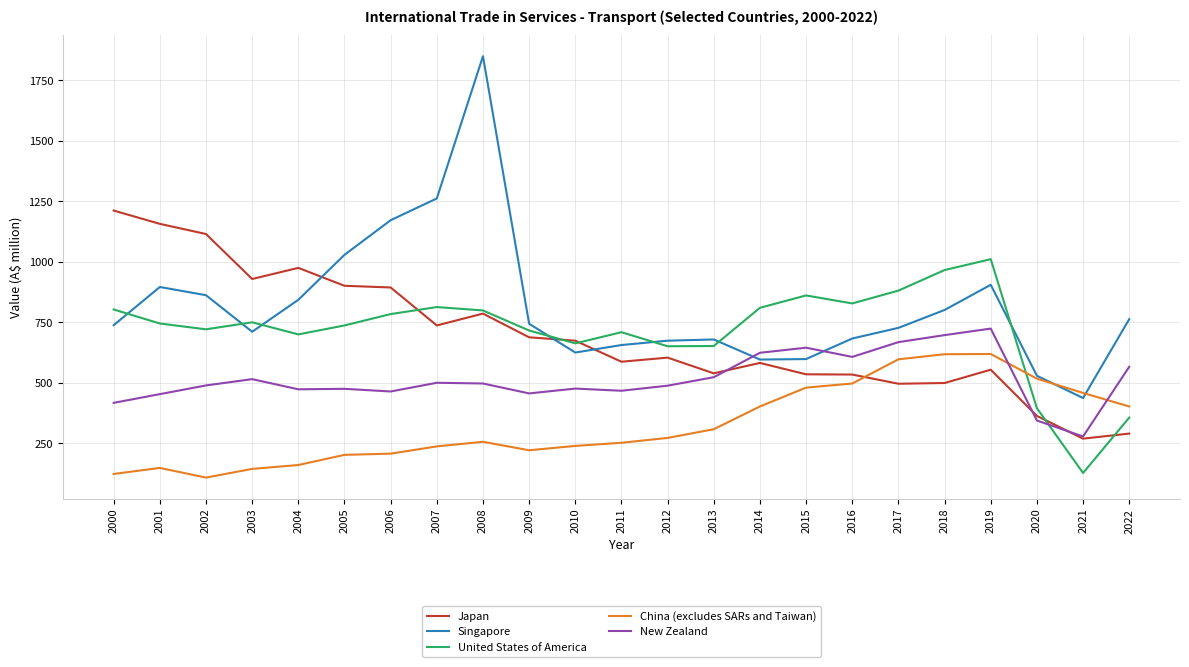

Between which two adjacent categories do China (excludes SARs and Taiwan) and New Zealand first intersect?

2019 and 2020